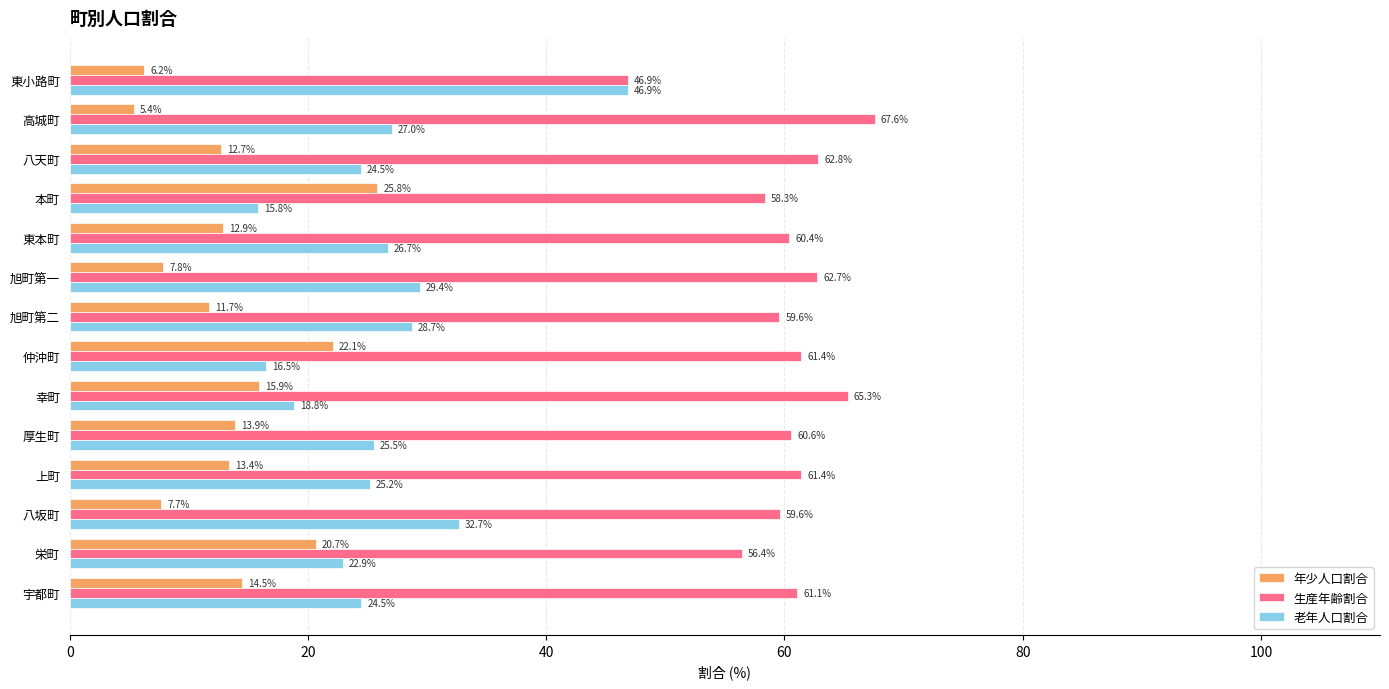

What is the lowest value of the 年少人口割合 series?

5.4